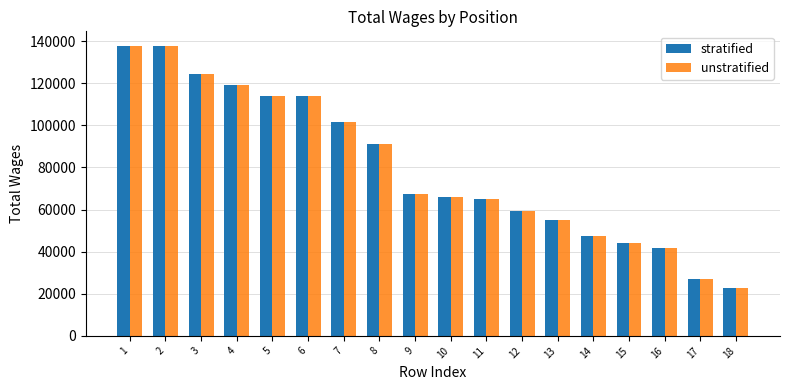

What is the average value of the unstratified series?

79714